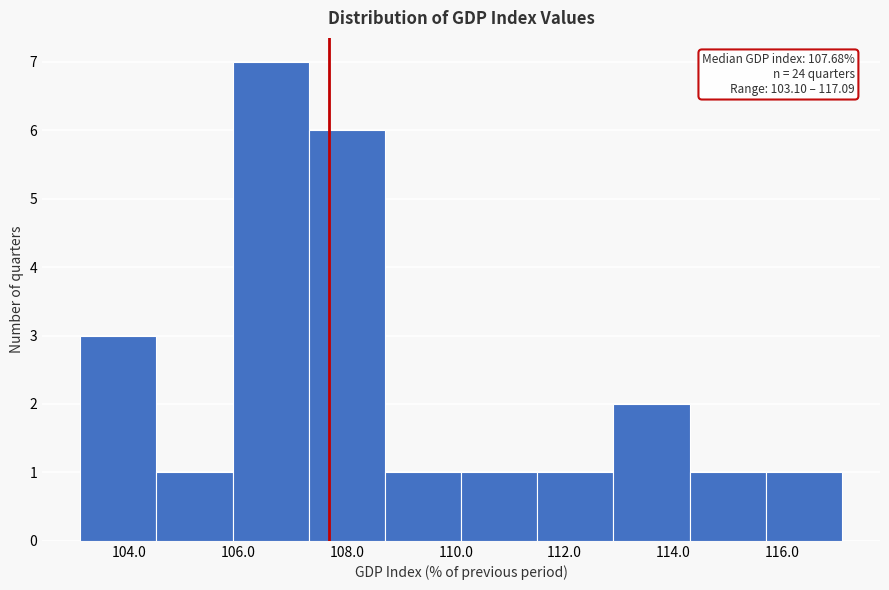

Which range on the x-axis has the tallest bar?

106.0 to 107.4